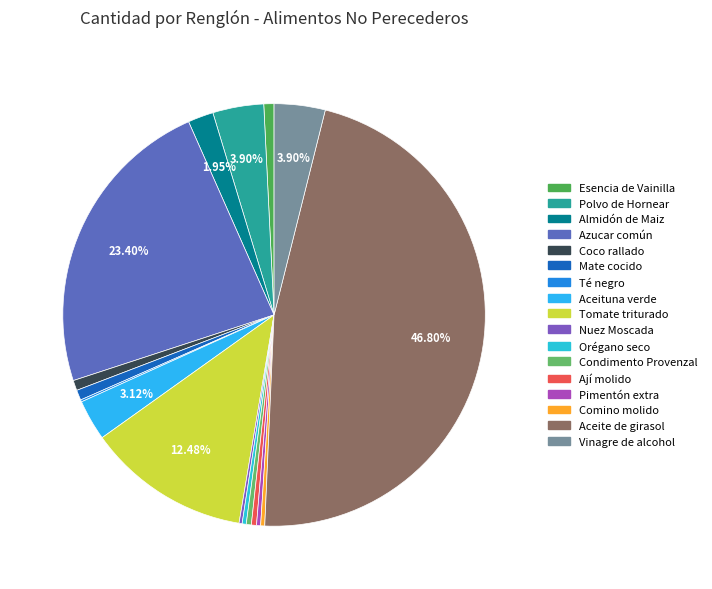

How many slices are in this pie chart?

17